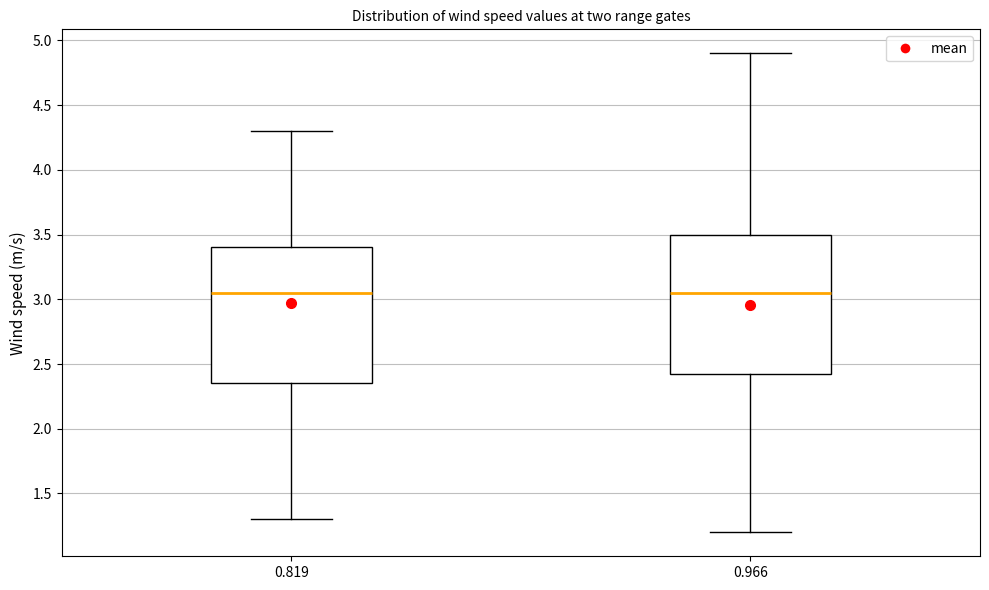

Where is the upper edge of the box at x = 0.819 on the y-axis? The values are not printed on the chart, so give them approximately, as read against the axis.

3.40